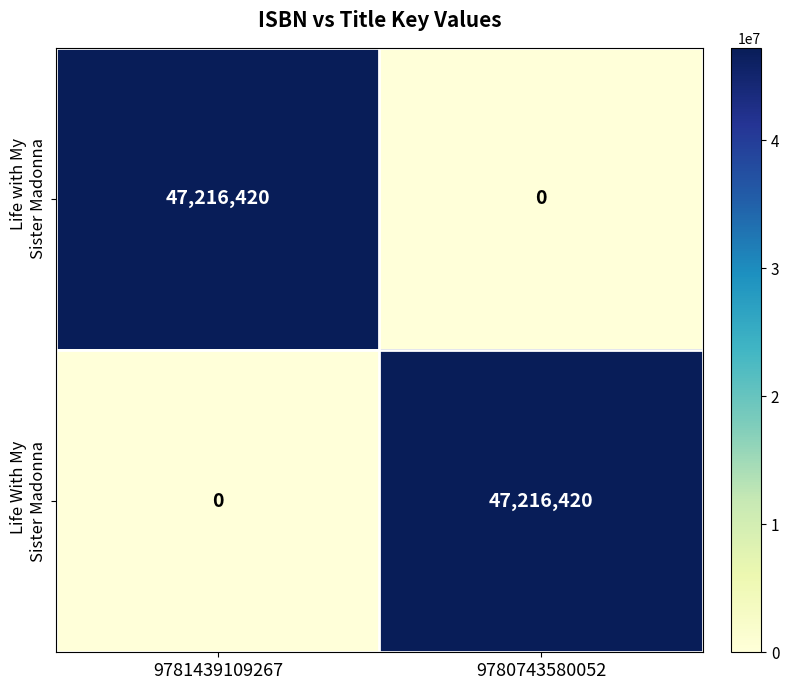

What is the total value across all series at 9781439109267?

47216420